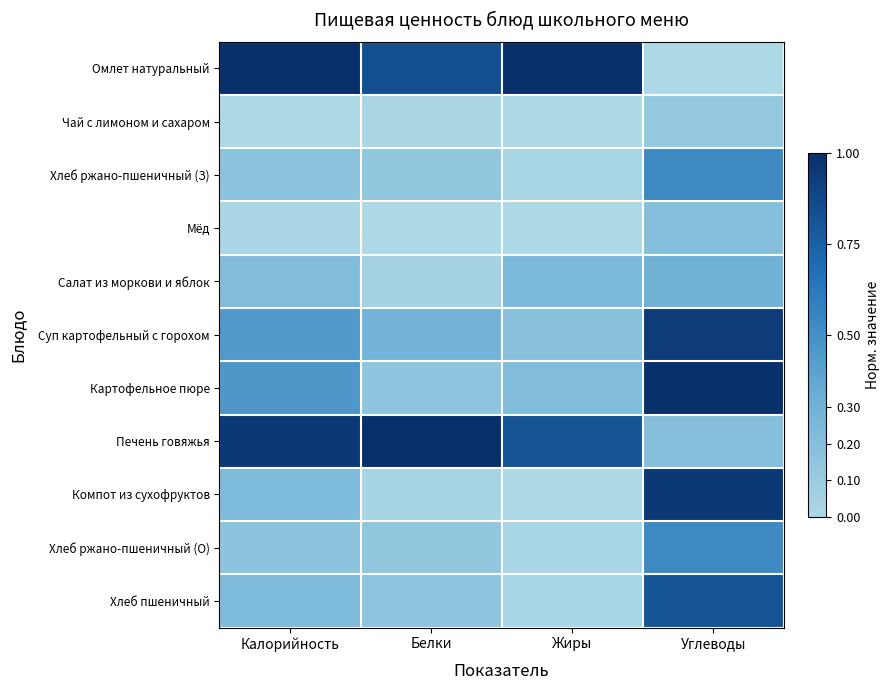

At which category does the chart reach its minimum across all series?

Углеводы